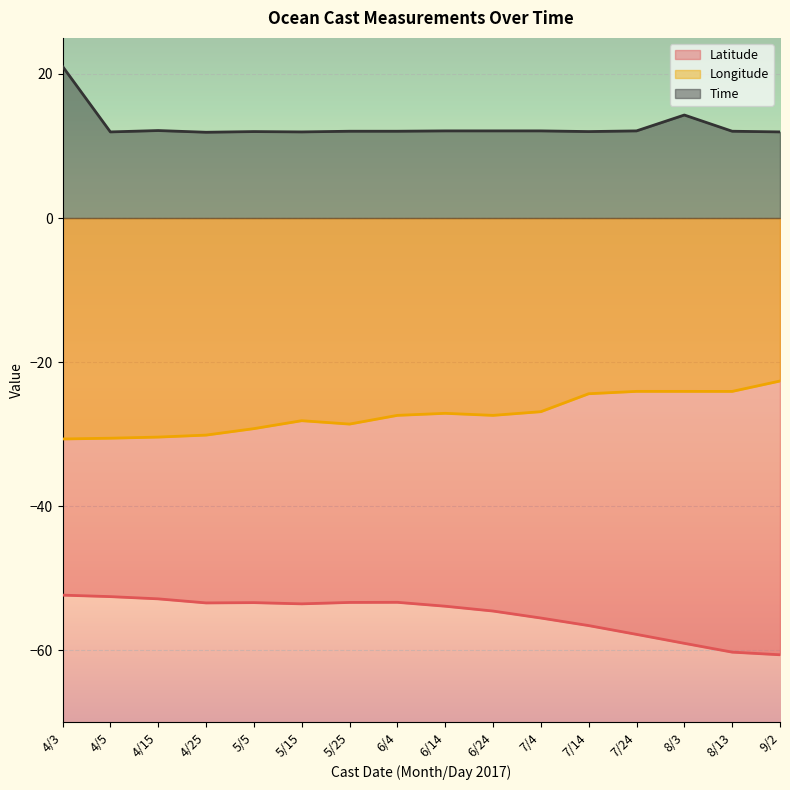

Is the value of Longitude at 6/4 greater than the value of Latitude at 5/5?

Yes